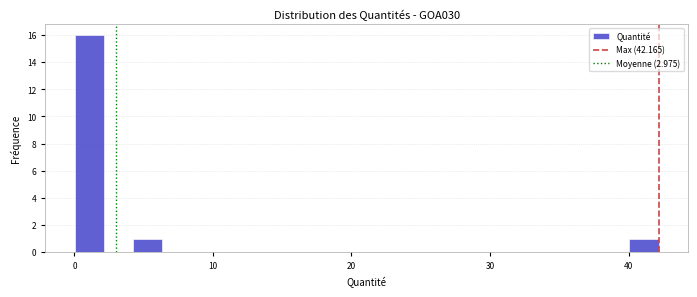

Around what value on the x-axis is the tallest bar? Give the approximate position of its centre, as read against the axis.

1